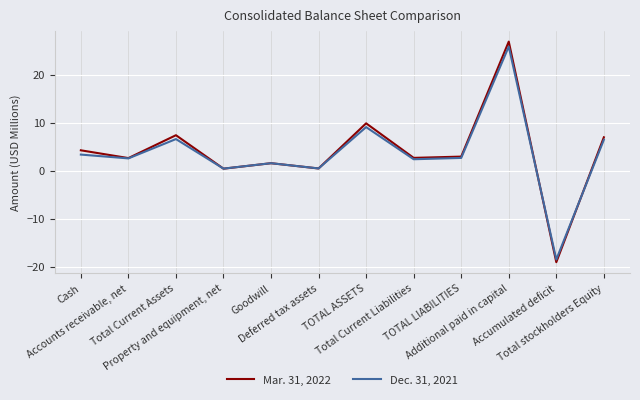

How many categories are shown in the chart?

12